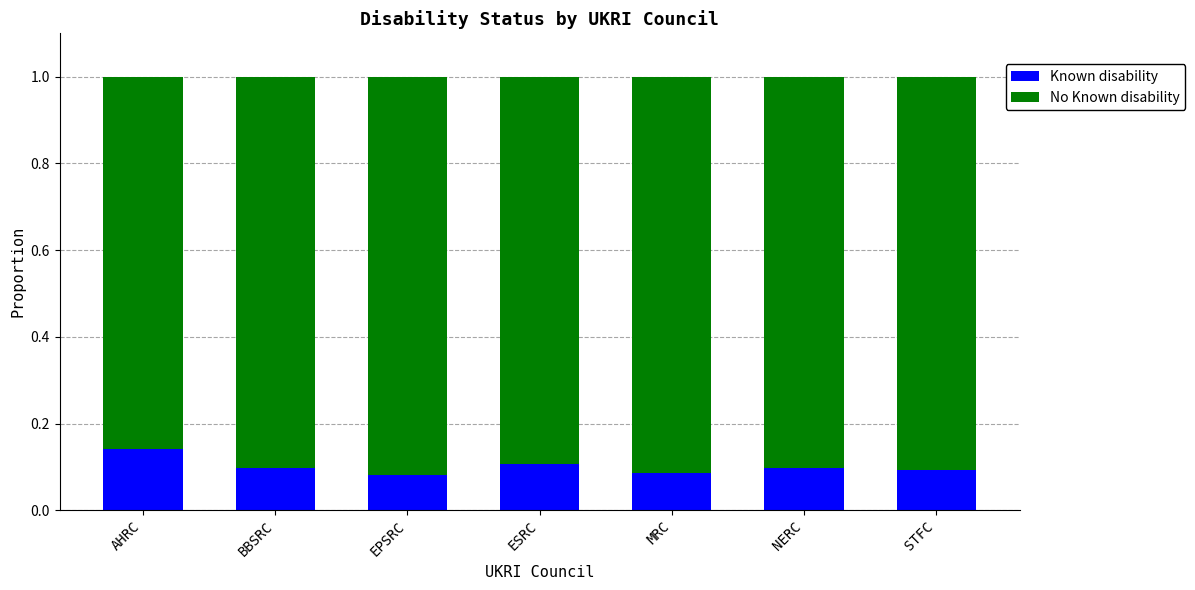

What is the total value across all series at EPSRC?

1.0